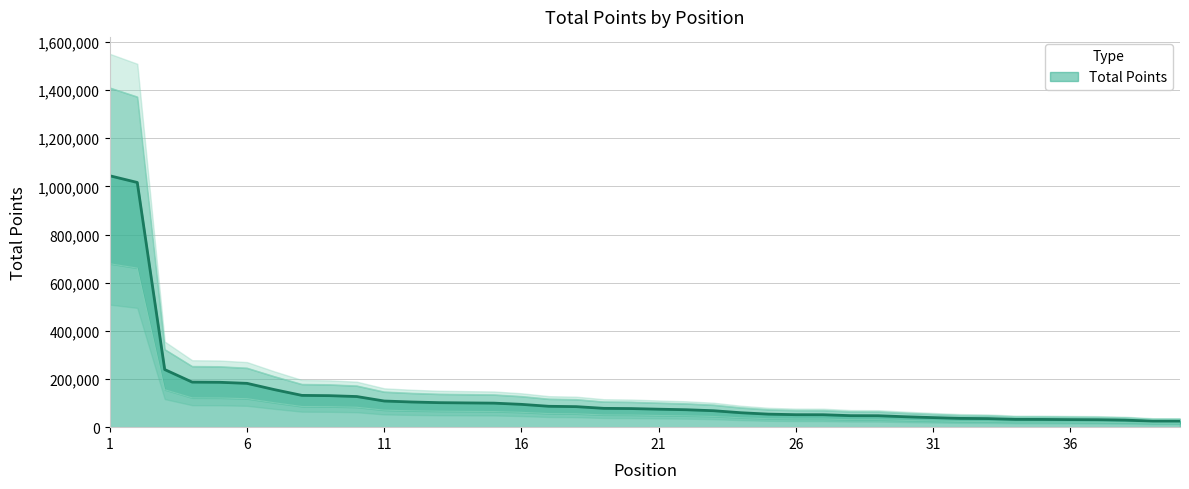

What is the maximum value shown in the chart?

1043945